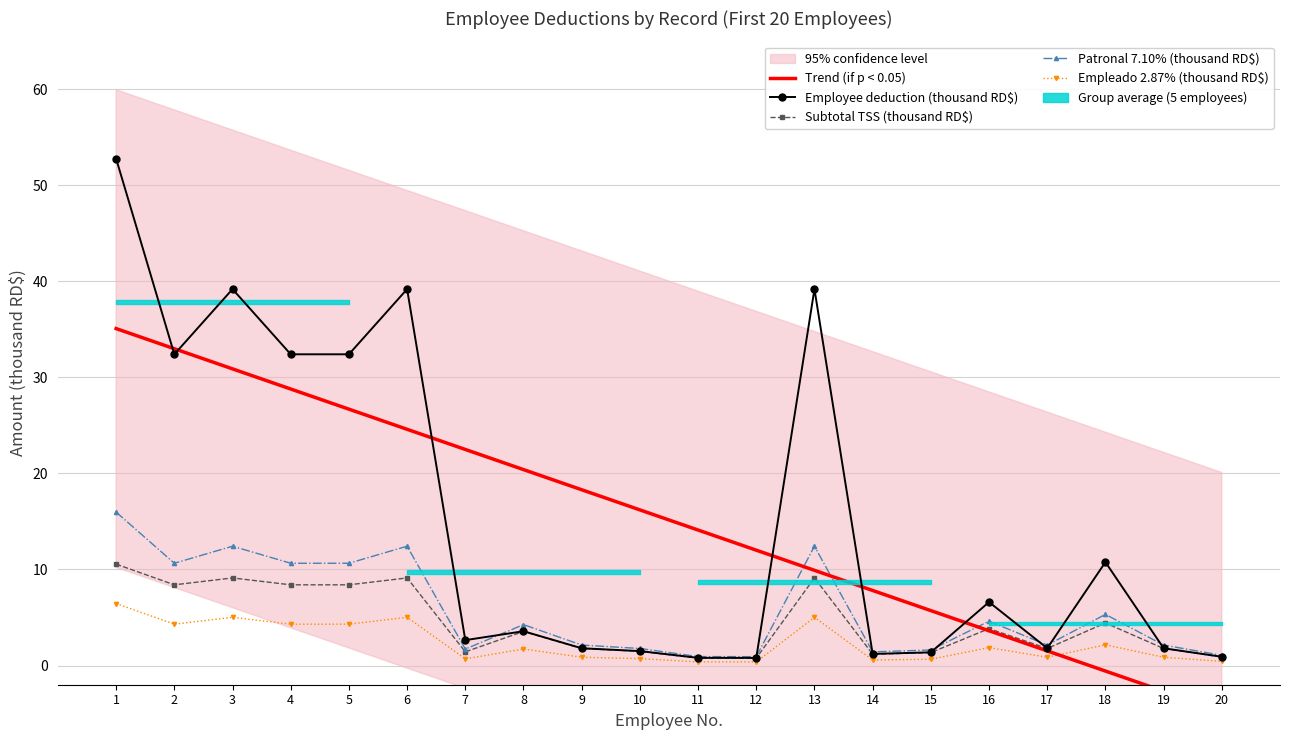

Reading left to right, transcribe all the data shown in this chart.

Trend (if p < 0.05): 1=35.1	2=33.0	3=30.9	4=28.8	5=26.7	6=24.6	7=22.5	8=20.4	9=18.3	10=16.2	11=14.1	12=12.0	13=9.9	14=7.8	15=5.7	16=3.6	17=1.5	18=-0.6	19=-2.7	20=-4.8
Employee deduction (thousand RD$): 1=52.8	2=32.4	3=39.2	4=32.4	5=32.4	6=39.2	7=2.6	8=3.6	9=1.8	10=1.5	11=0.8	12=0.8	13=39.2	14=1.2	15=1.4	16=6.6	17=1.8	18=10.8	19=1.8	20=0.9
Subtotal TSS (thousand RD$): 1=10.6	2=8.4	3=9.1	4=8.4	5=8.4	6=9.1	7=1.4	8=3.5	9=1.8	10=1.5	11=0.8	12=0.8	13=9.1	14=1.2	15=1.3	16=3.8	17=1.8	18=4.4	19=1.8	20=0.9
Patronal 7.10% (thousand RD$): 1=16.0	2=10.6	3=12.4	4=10.6	5=10.6	6=12.4	7=1.7	8=4.3	9=2.1	10=1.8	11=0.9	12=0.9	13=12.4	14=1.4	15=1.6	16=4.6	17=2.1	18=5.3	19=2.1	20=1.1
Empleado 2.87% (thousand RD$): 1=6.5	2=4.3	3=5.0	4=4.3	5=4.3	6=5.0	7=0.7	8=1.7	9=0.9	10=0.7	11=0.4	12=0.4	13=5.0	14=0.6	15=0.7	16=1.9	17=0.9	18=2.2	19=0.9	20=0.4